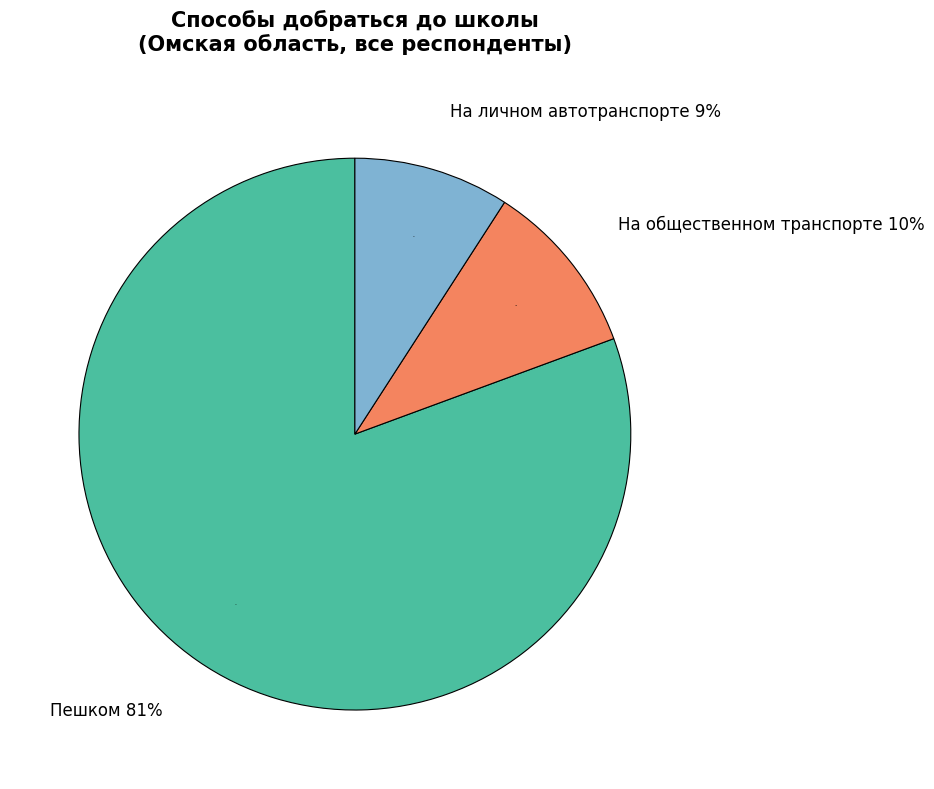

Does any single category account for the majority?

Yes